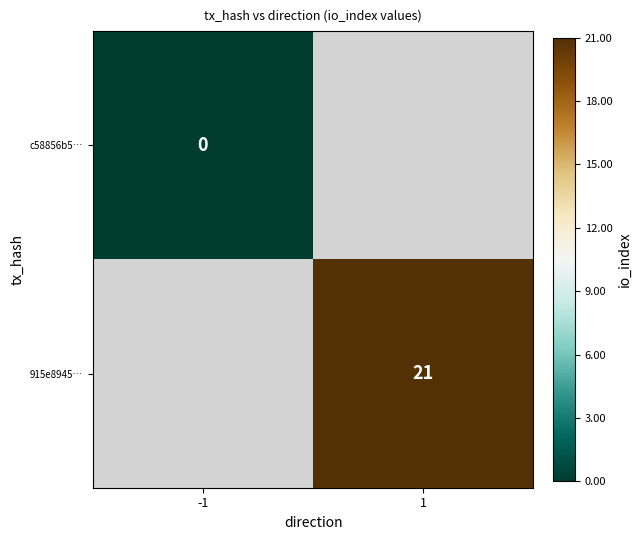

How many data points does each series have?

2